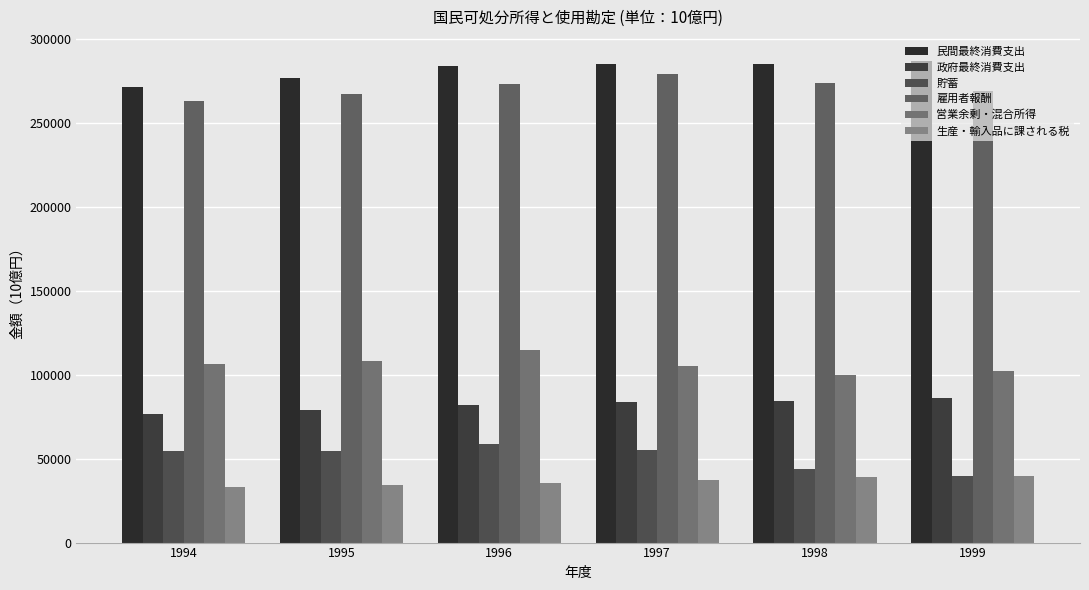

What is the difference between the maximum and minimum values in the 政府最終消費支出 series?

9826.8